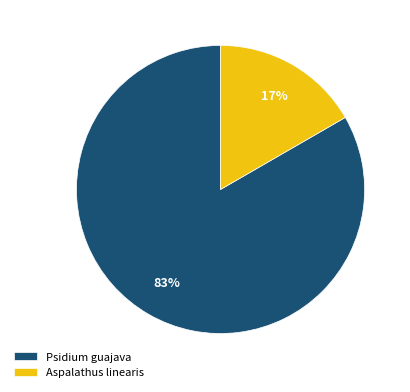

Which slice represents more than half of the pie?

Psidium guajava